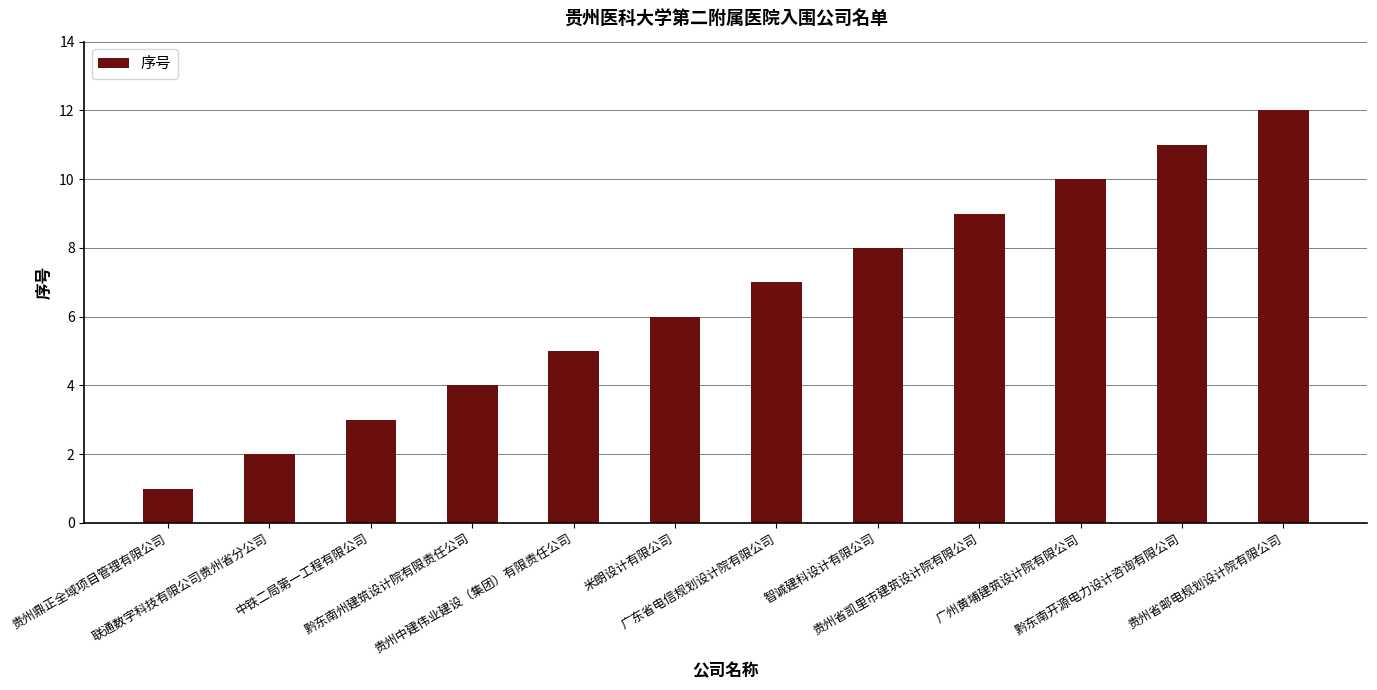

Is it true that the value at 黔东南开源电力设计咨询有限公司 is 11?

True